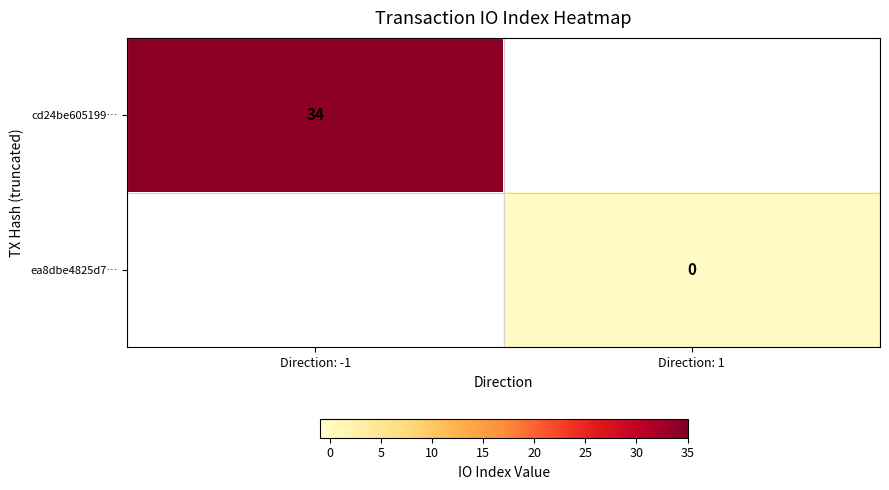

What is the greatest value displayed?

34.0